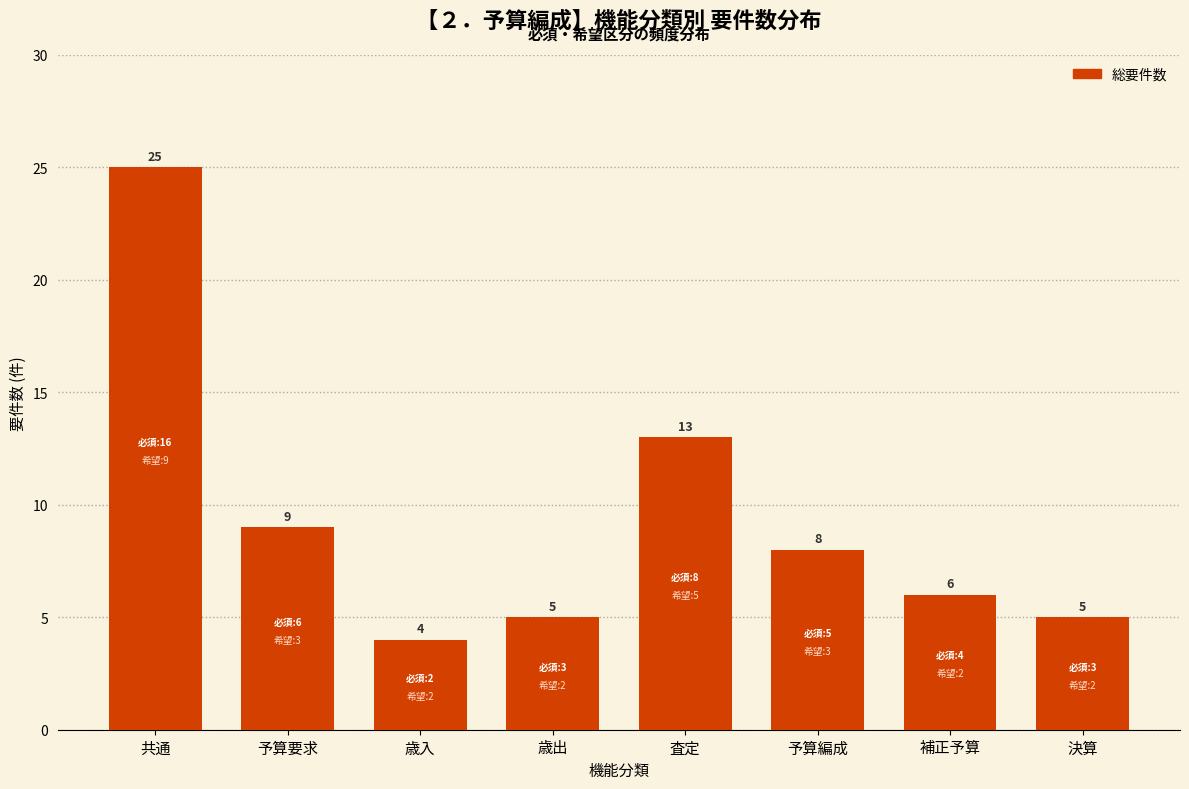

Reading left to right, extract all data points from this chart.

共通=25	予算要求=9	歳入=4	歳出=5	査定=13	予算編成=8	補正予算=6	決算=5